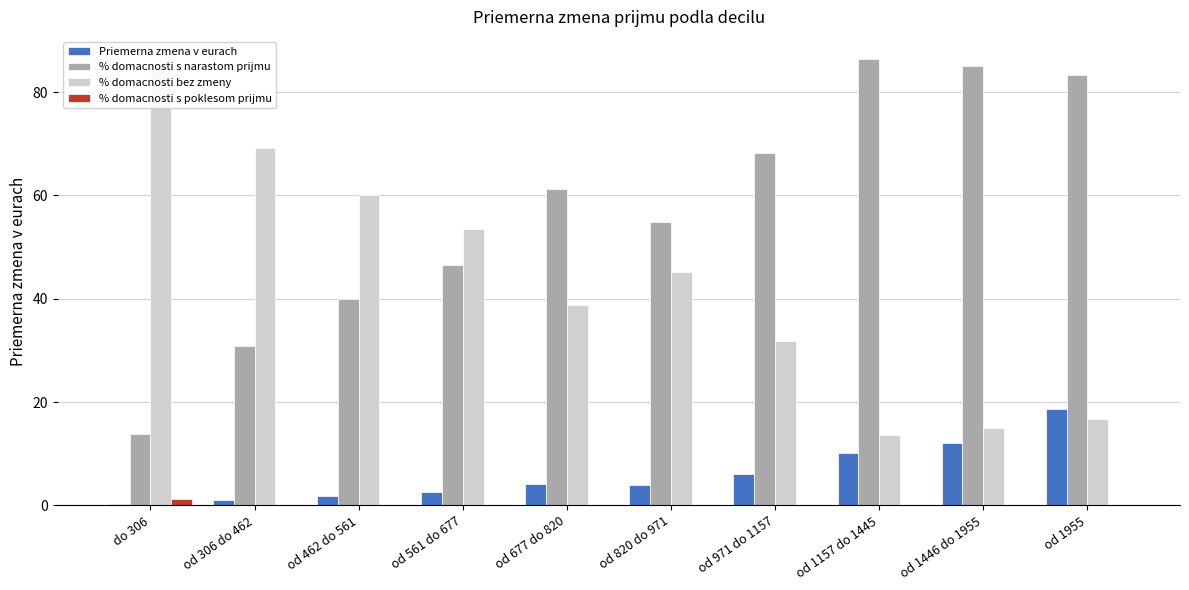

What is the label of the 10th bar from the left?

od 1955